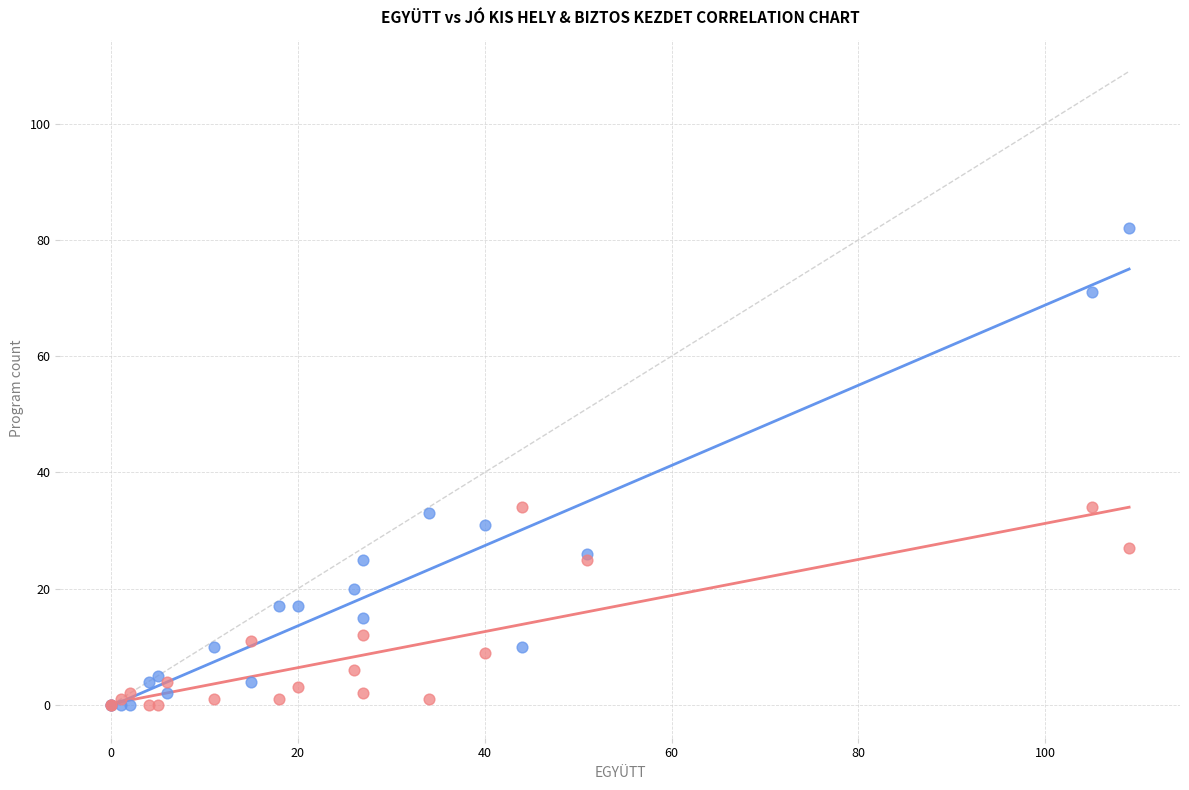

Which series has the widest spread of Y values?

JÓ KIS HELY